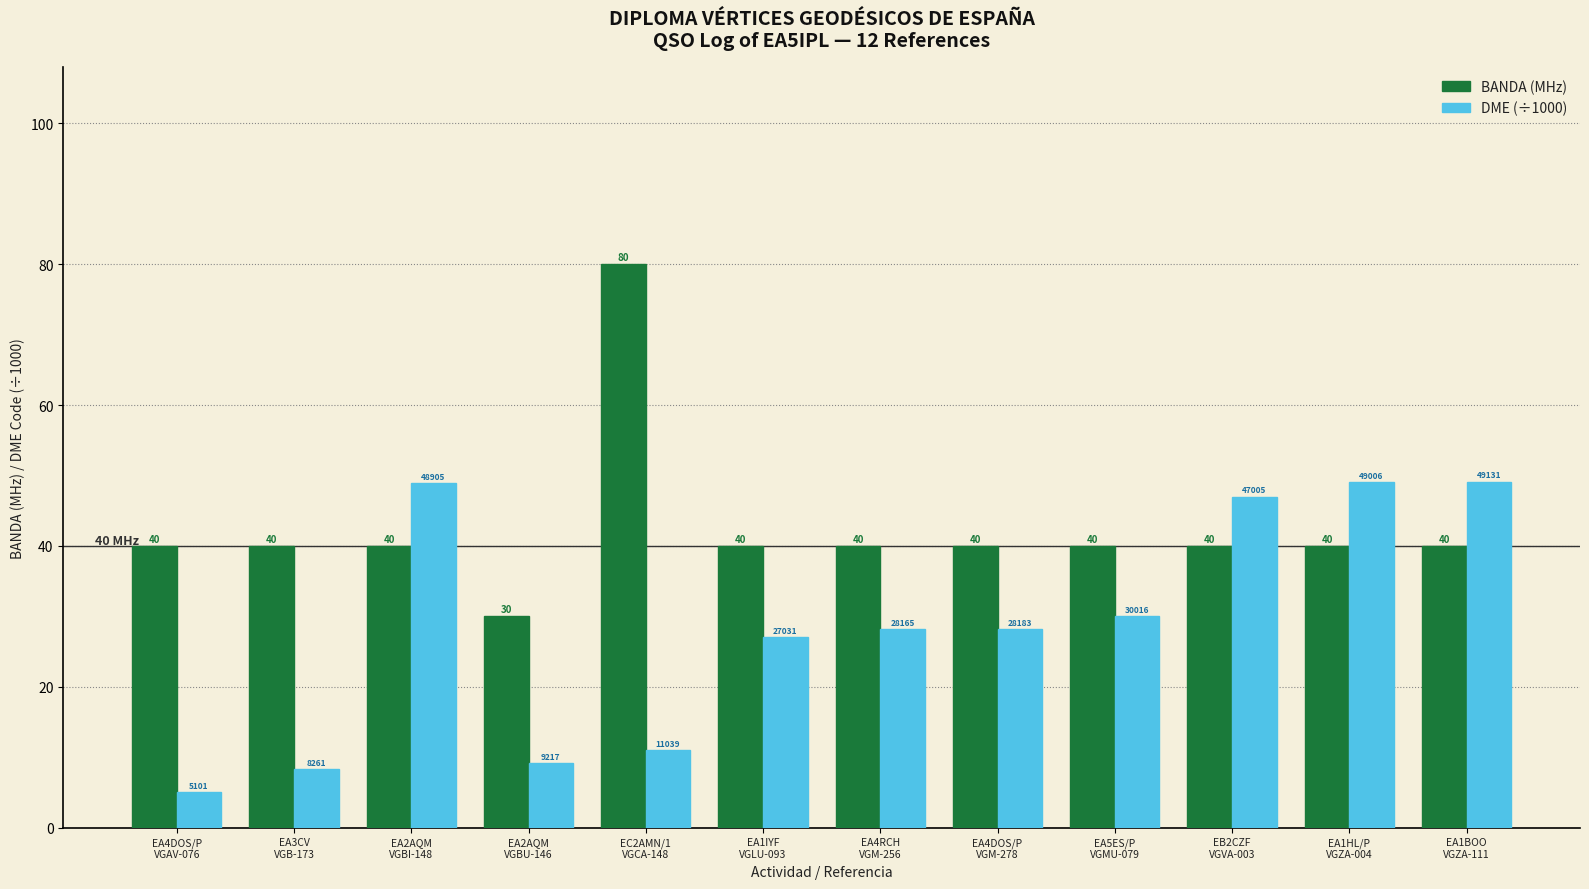

The value of BANDA (MHz) at EA4DOS/P
VGM-278 is 16.5. True or false?

False